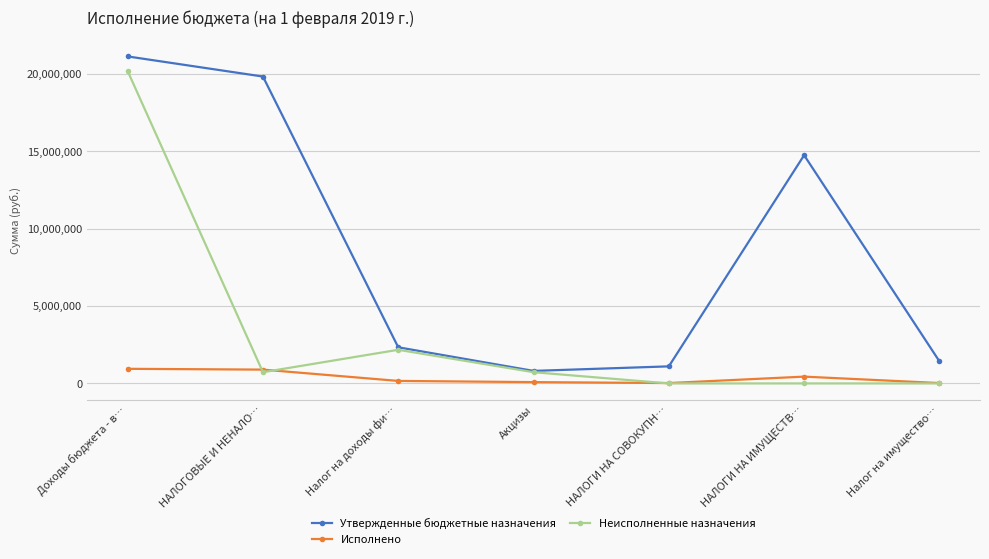

At Доходы бюджета - в…, list the series in order from largest to smallest.

Утвержденные бюджетные назначения, Неисполненные назначения, Исполнено